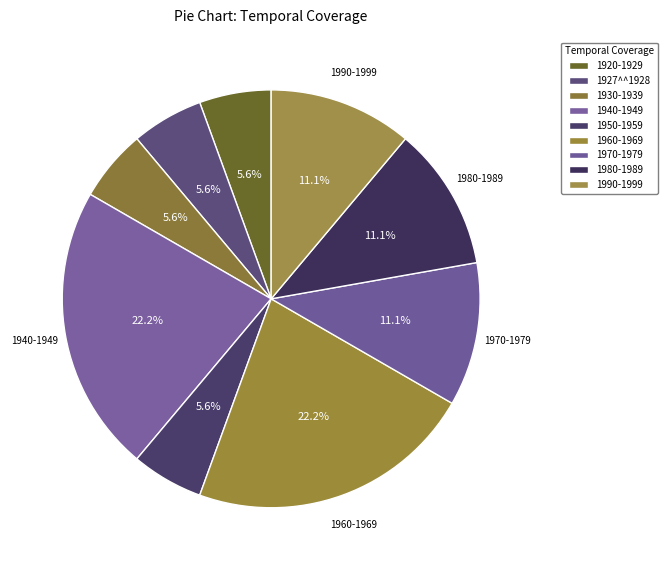

To the nearest percent, what percentage of the pie is 1960-1969?

22%